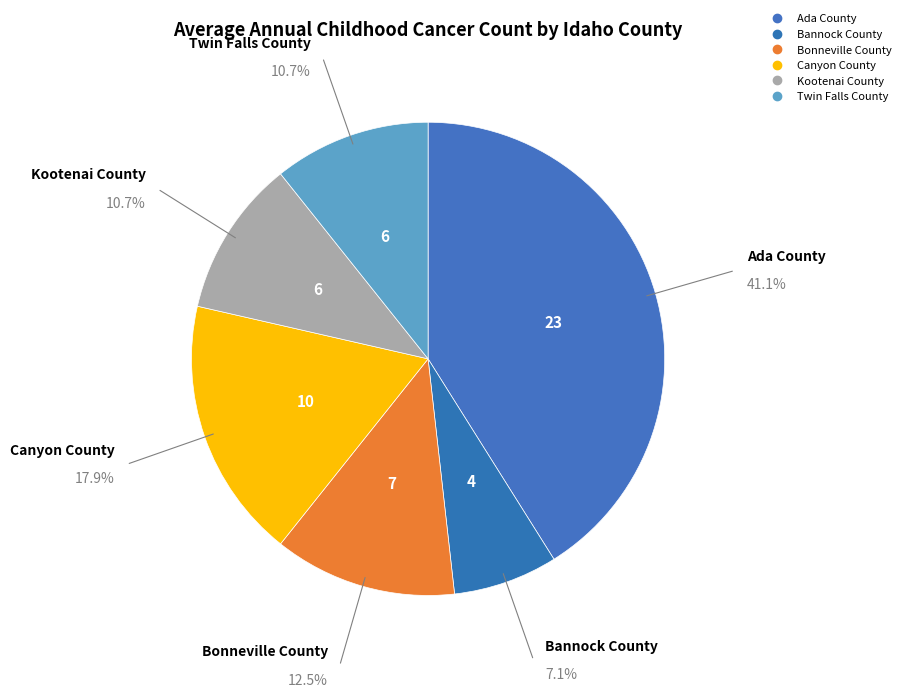

How many slices are in this pie chart?

6